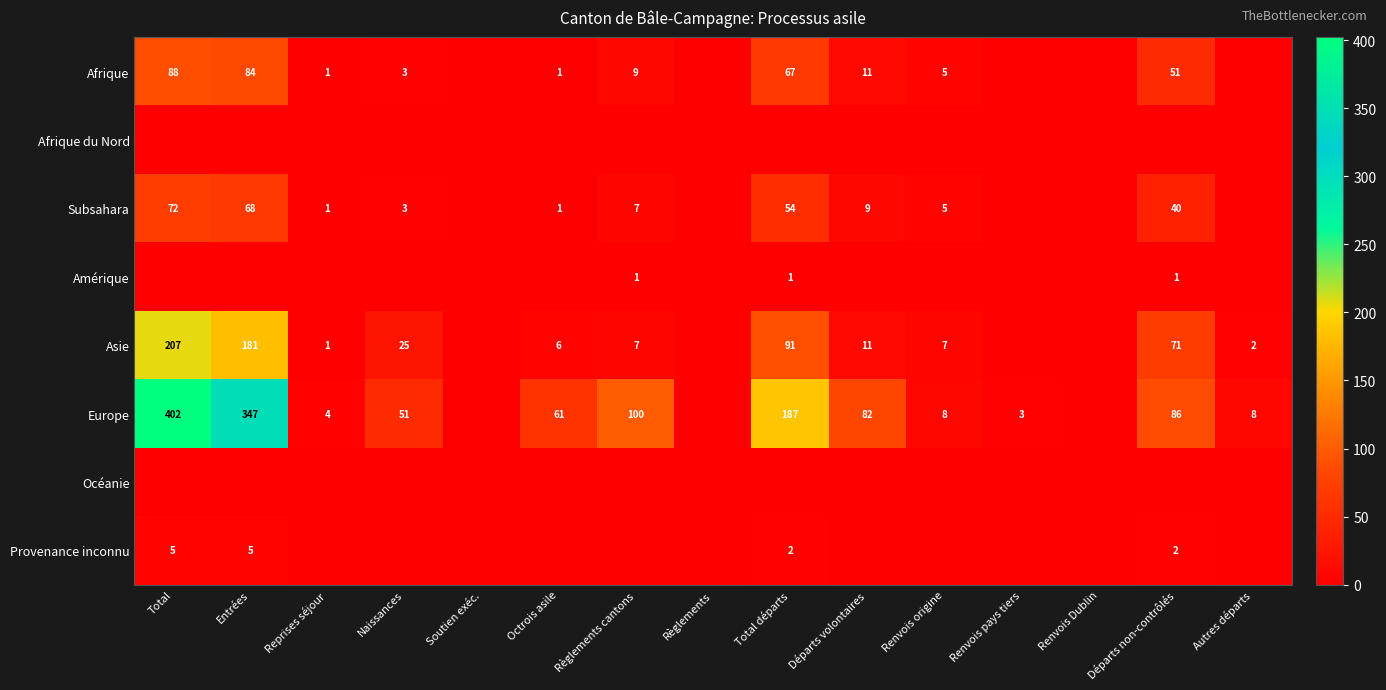

What is the sum of the Asie values at Naissances and Reprises séjour?

26